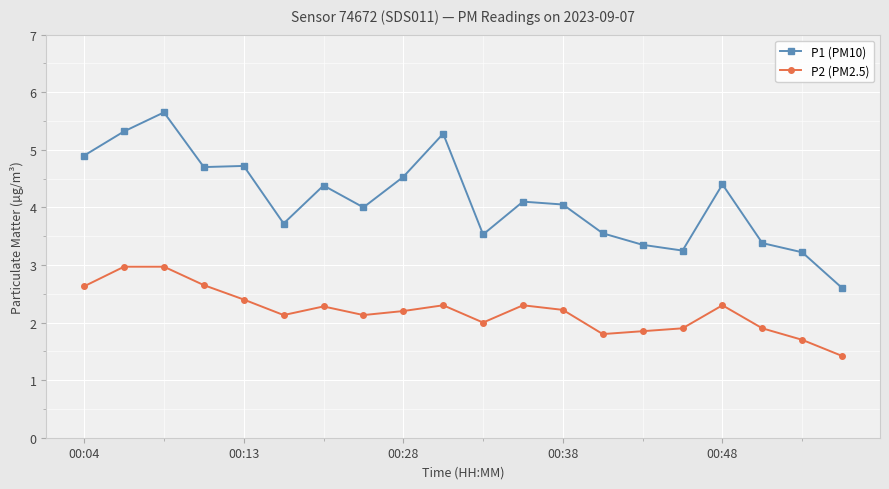

True or false: P2 (PM2.5) and P1 (PM10) cross at least once.

False